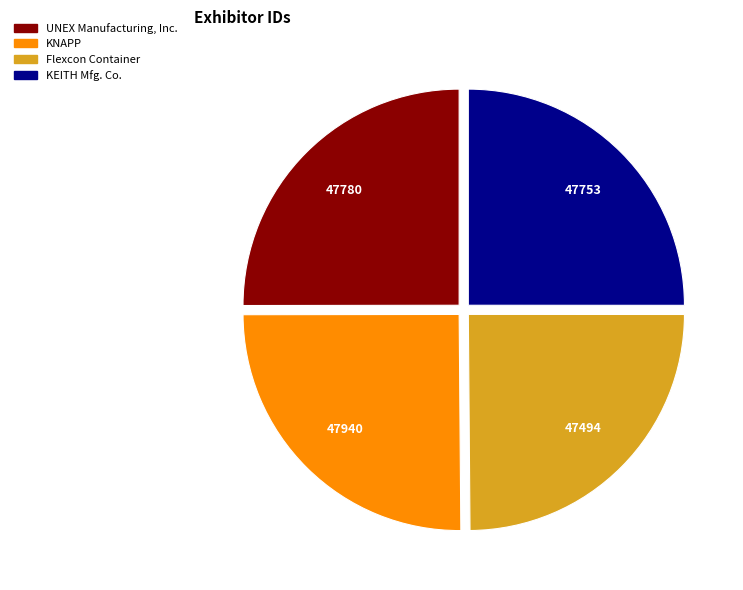

Is there a majority slice in this chart?

No